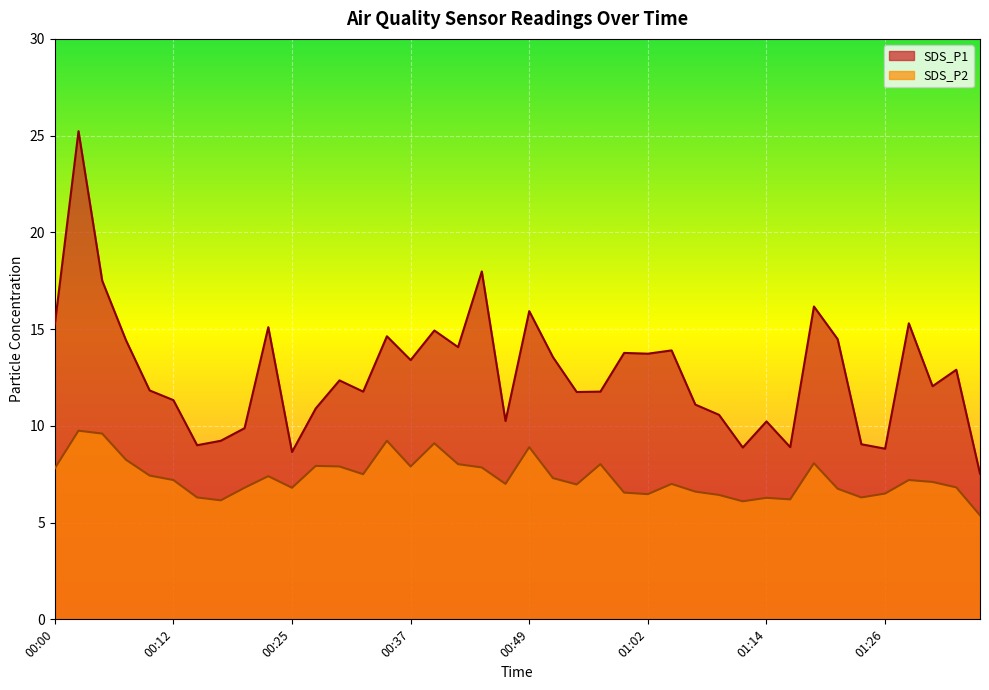

True or false: SDS_P2 has more than 0 points higher than both neighbors.

True